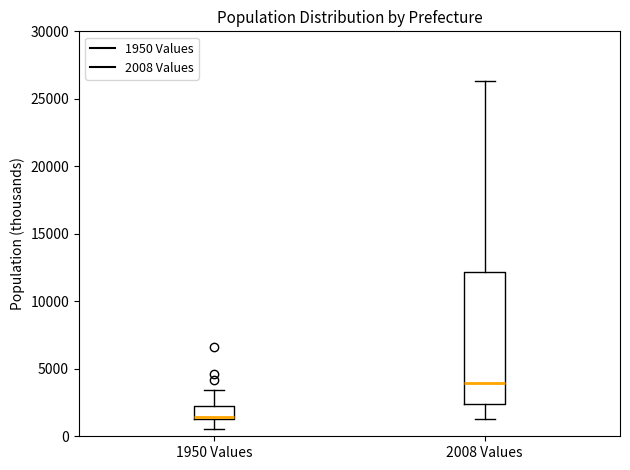

Where is the upper edge of the box for 1950 Values on the y-axis? The values are not printed on the chart, so give them approximately, as read against the axis.

2500